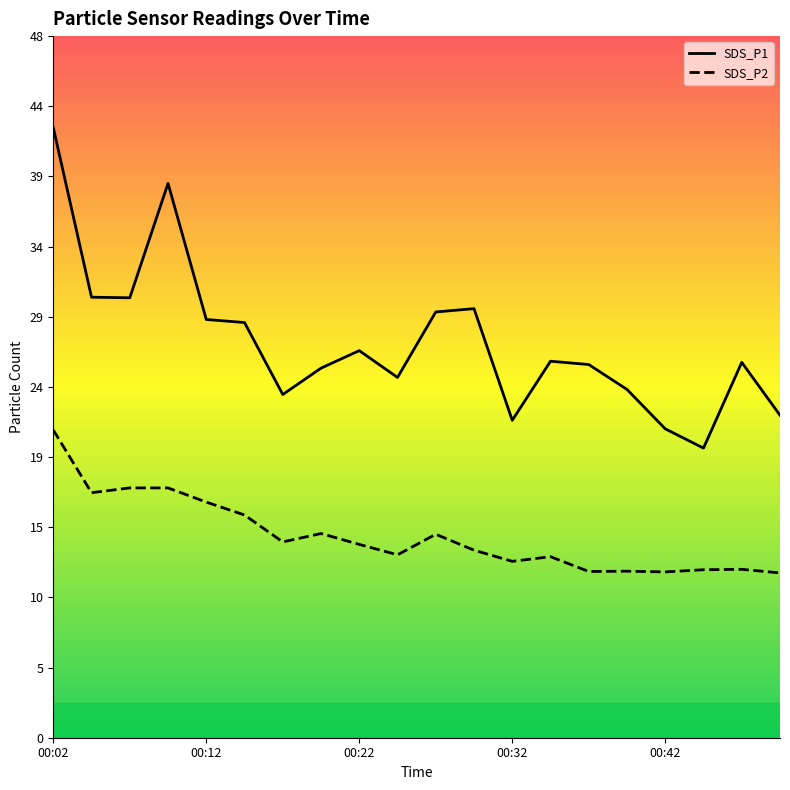

True or false: SDS_P2 and SDS_P1 cross at least once.

False